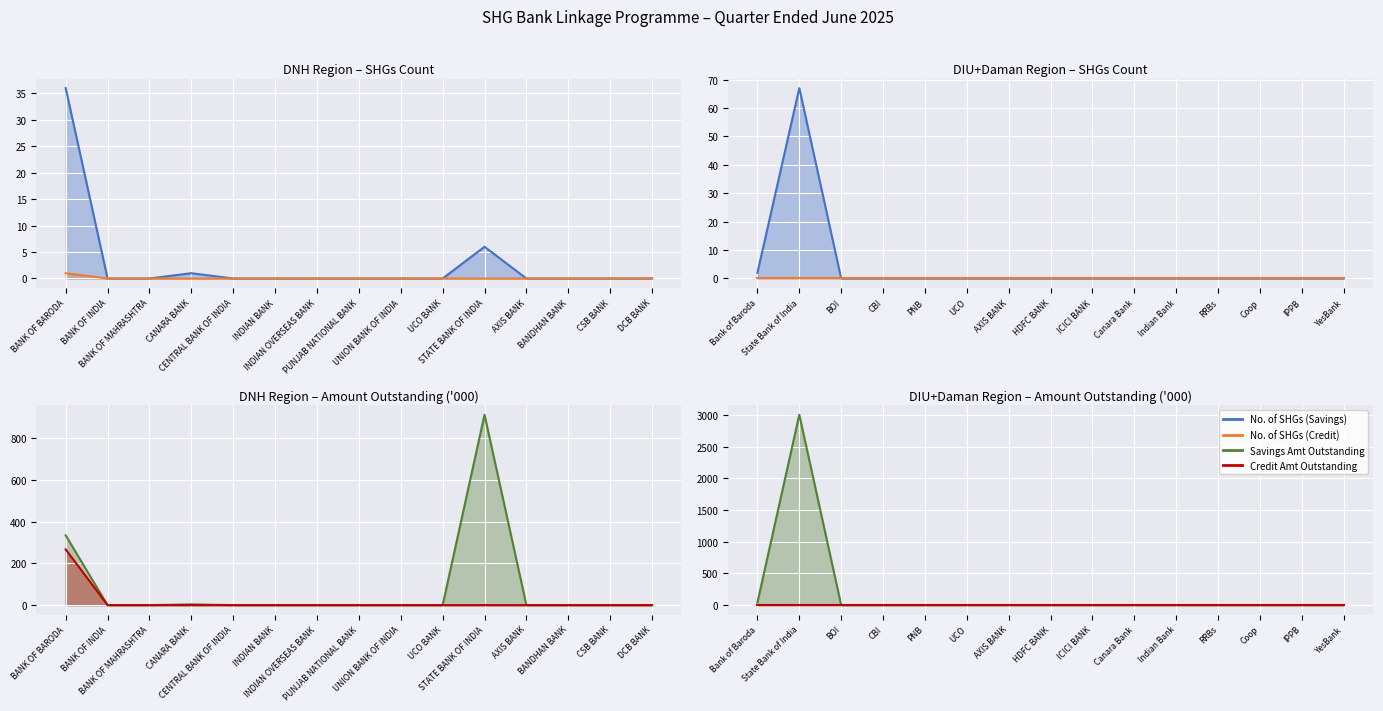

True or false: Credit Amt Outstanding has a value of 0.0 at UCO BANK.

True